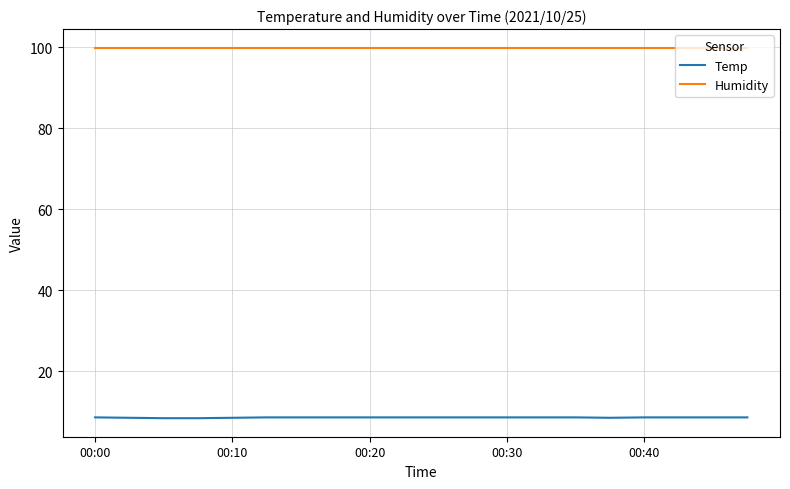

True or false: Humidity and Temp intersect in this chart.

False